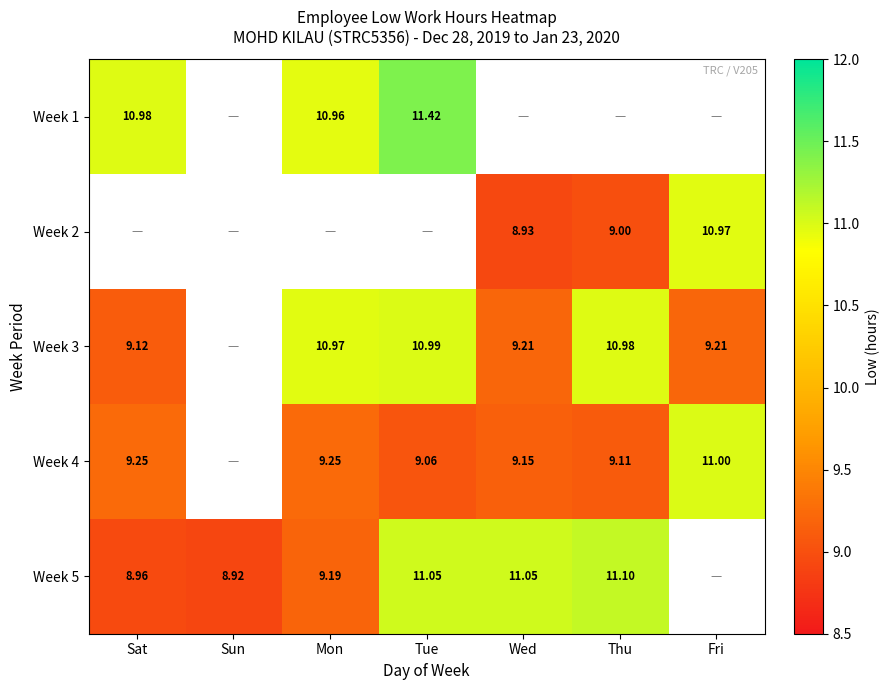

What is the minimum value for Week 5?

8.9